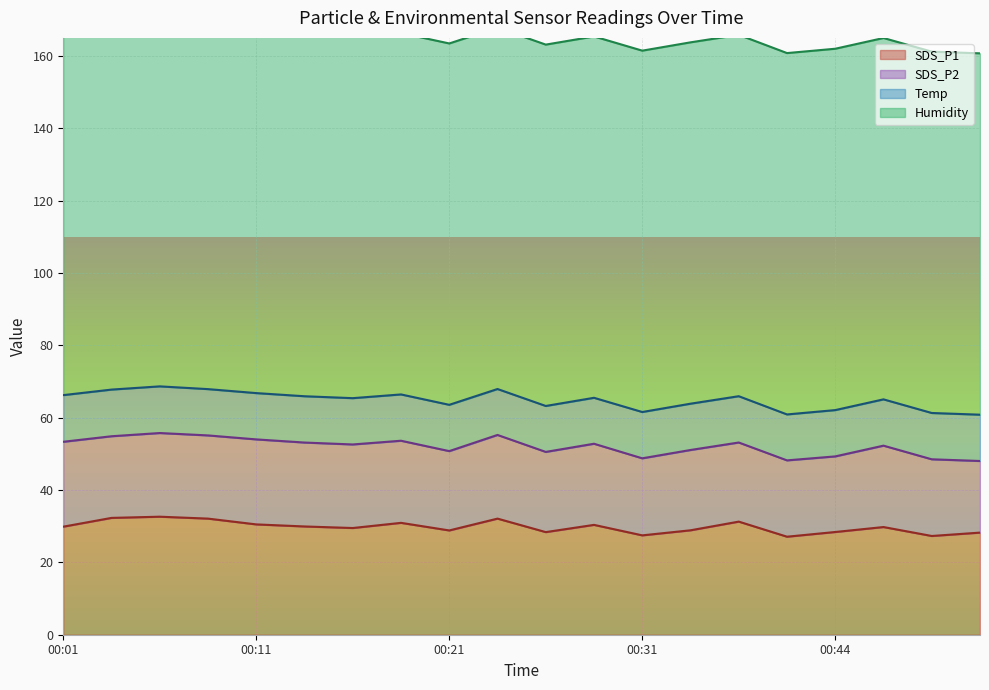

Between 00:26 and 00:36, which is larger?

00:36